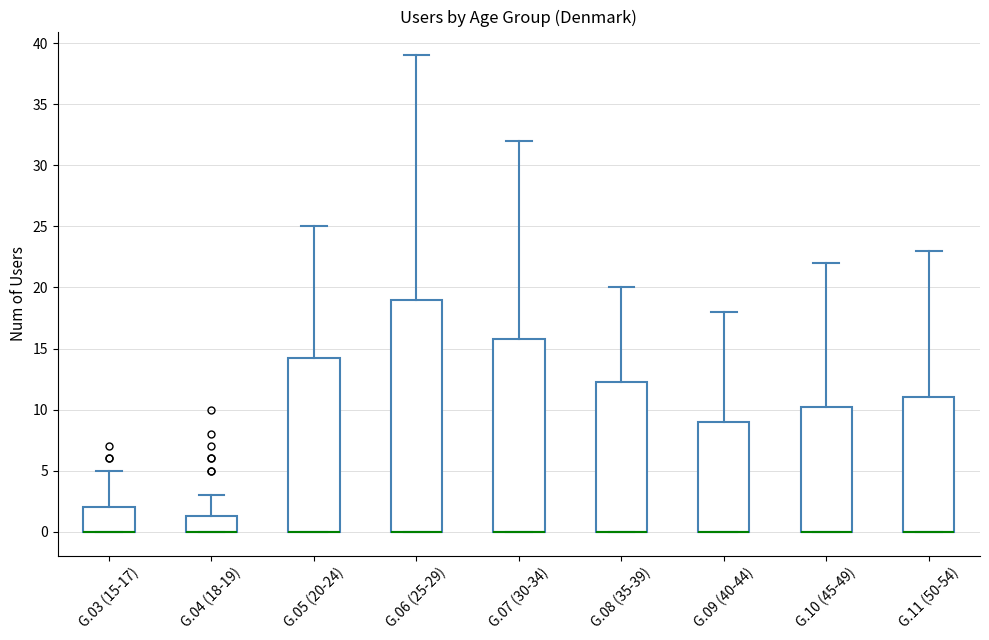

Reading left to right, transcribe this box plot: for each box, give where its median line is, the range the box spans, and where its two whiskers end, as read against the y-axis. The values are not printed on the chart, so give them approximately, as read against the axis.

G.03 (15-17): median 0.0 (drawn on the box's lower edge), box 0.0 to 2.0, whiskers 0.0 to 5.0
G.04 (18-19): median 0.0 (drawn on the box's lower edge), box 0.0 to 1.5, whiskers 0.0 to 3.0
G.05 (20-24): median 0.0 (drawn on the box's lower edge), box 0.0 to 14.5, whiskers 0.0 to 25.0
G.06 (25-29): median 0.0 (drawn on the box's lower edge), box 0.0 to 19.0, whiskers 0.0 to 39.0
G.07 (30-34): median 0.0 (drawn on the box's lower edge), box 0.0 to 16.0, whiskers 0.0 to 32.0
G.08 (35-39): median 0.0 (drawn on the box's lower edge), box 0.0 to 12.5, whiskers 0.0 to 20.0
G.09 (40-44): median 0.0 (drawn on the box's lower edge), box 0.0 to 9.0, whiskers 0.0 to 18.0
G.10 (45-49): median 0.0 (drawn on the box's lower edge), box 0.0 to 10.5, whiskers 0.0 to 22.0
G.11 (50-54): median 0.0 (drawn on the box's lower edge), box 0.0 to 11.0, whiskers 0.0 to 23.0